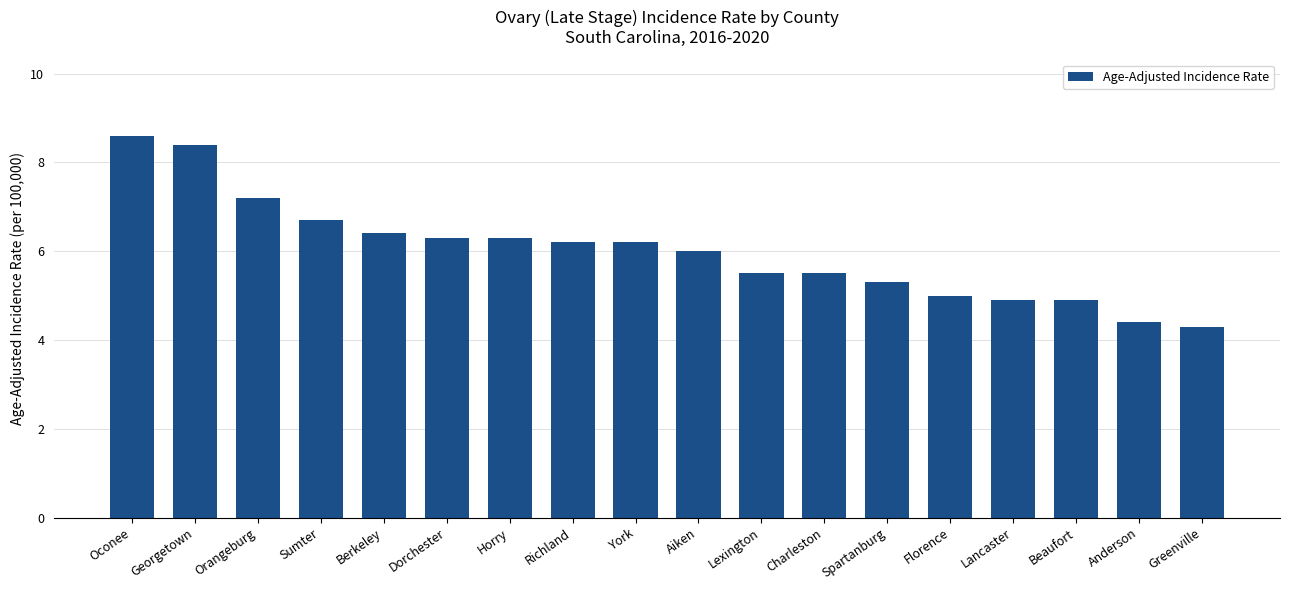

How many series are shown in this chart?

1